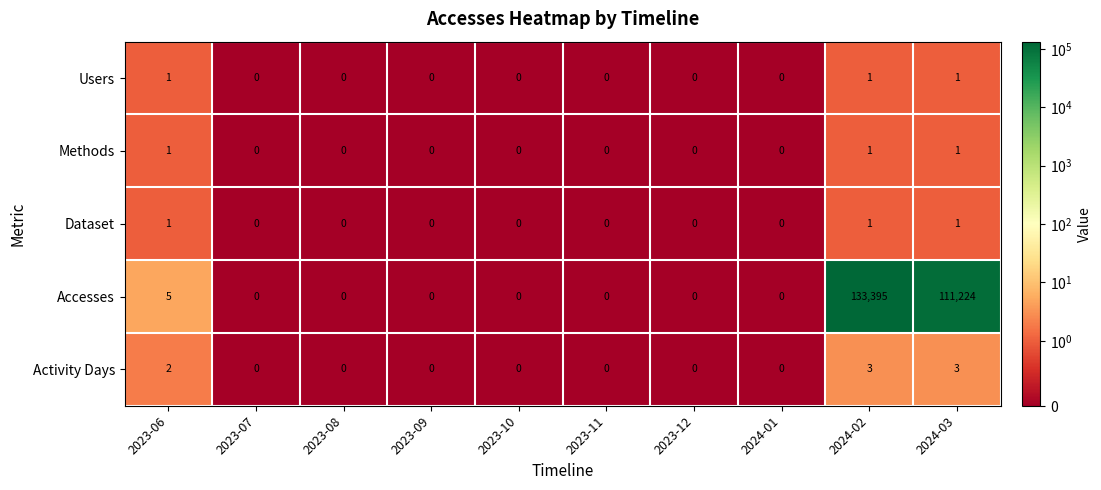

How many Dataset values are between 0 and 1?

10